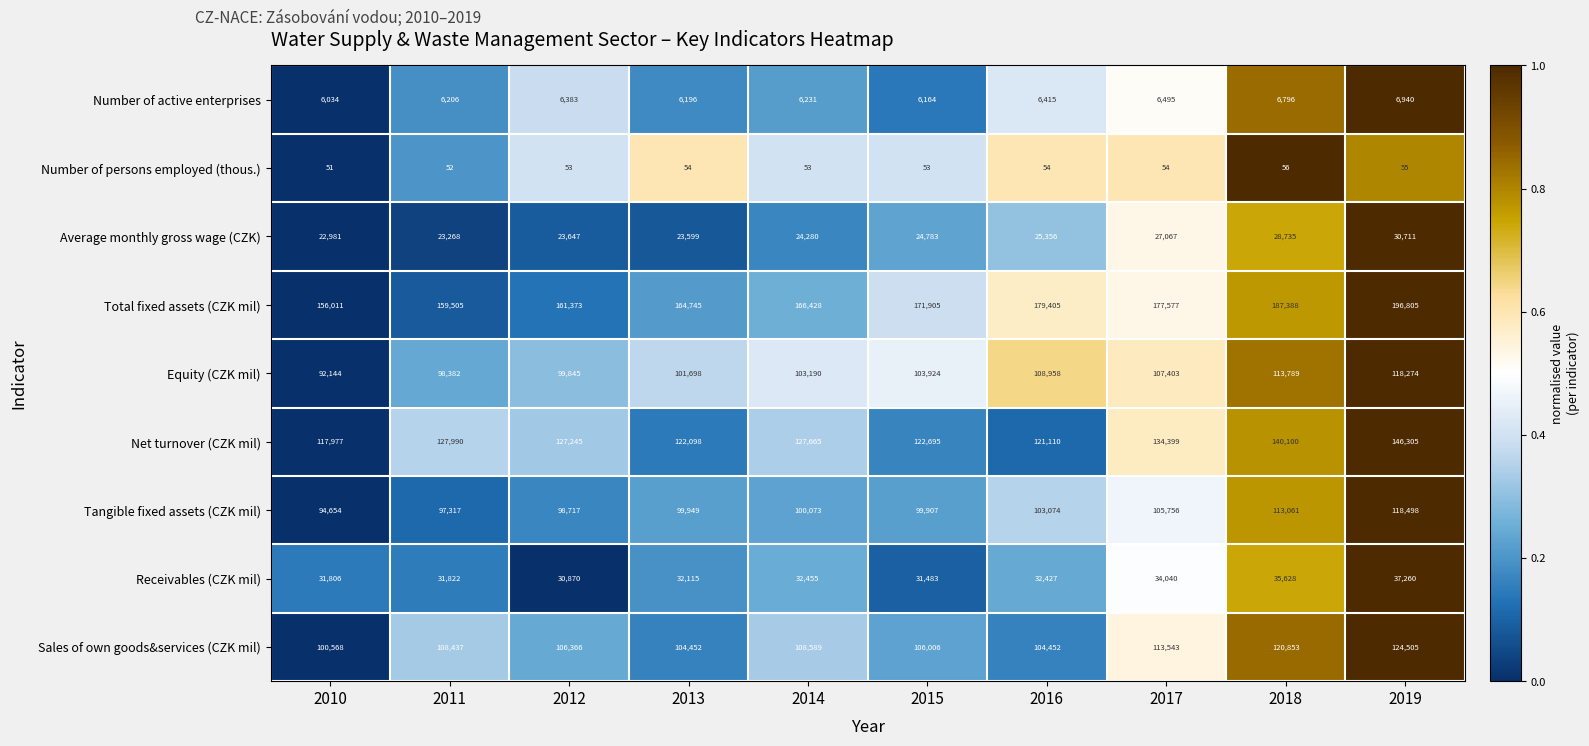

At how many categories does at least one series exceed 44695?

10